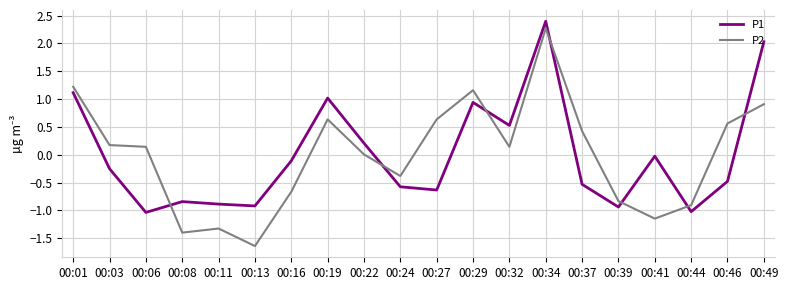

Is it true that P2 equals 0.0 at 00:22?

True